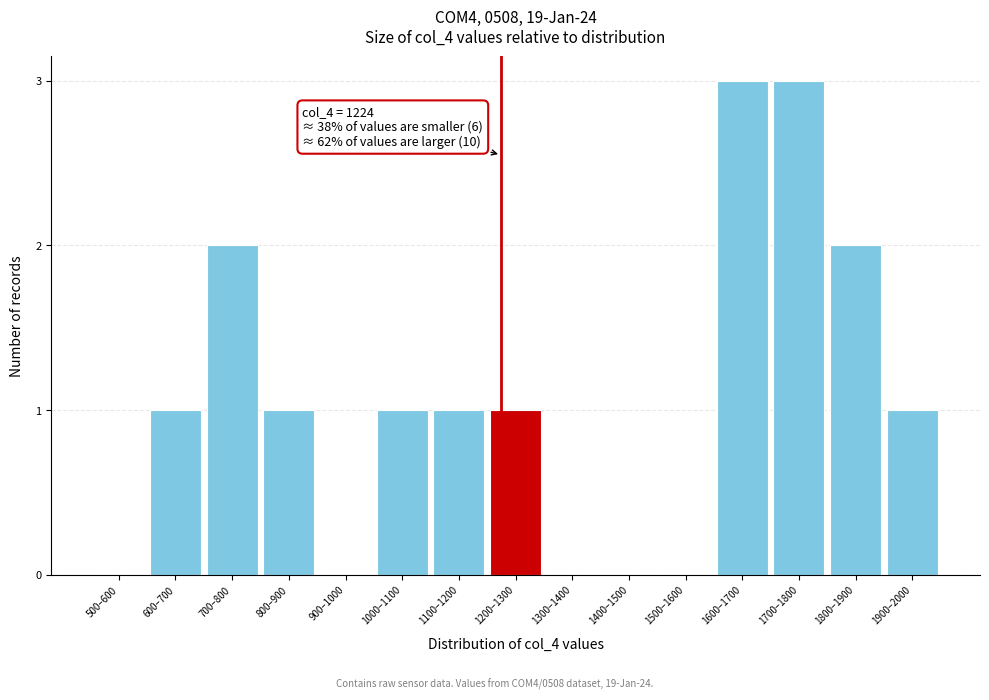

Reading right to left, what are all the values shown in this chart?

1900–2000=1	1800–1900=2	1700–1800=3	1600–1700=3	1500–1600=0	1400–1500=0	1300–1400=0	1200–1300=1	1100–1200=1	1000–1100=1	900–1000=0	800–900=1	700–800=2	600–700=1	500–600=0